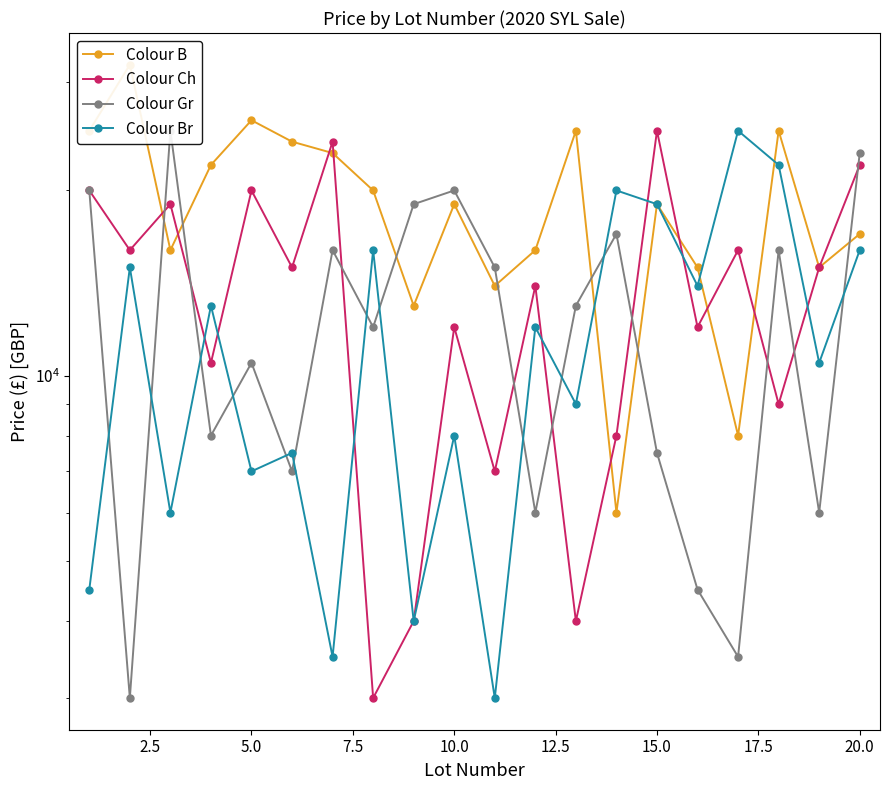

List the series in order of their peak value, highest first.

Colour B, Colour Ch, Colour Gr, Colour Br